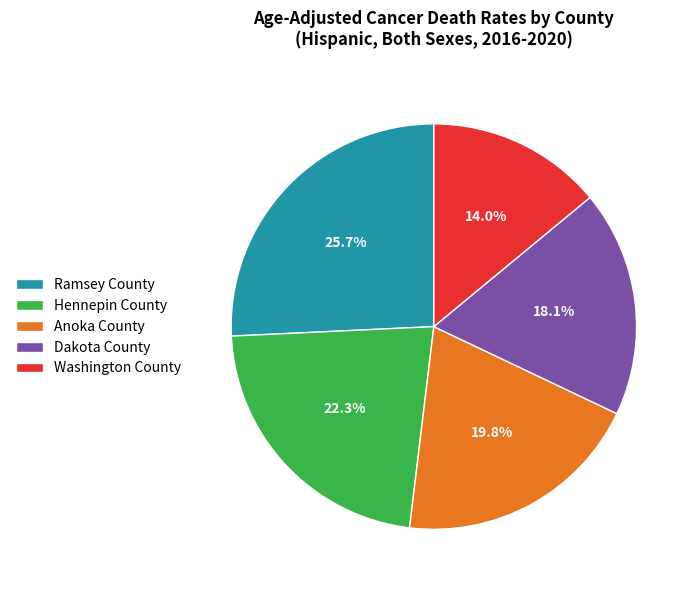

Do Ramsey County and Anoka County together represent more than half of the pie?

No